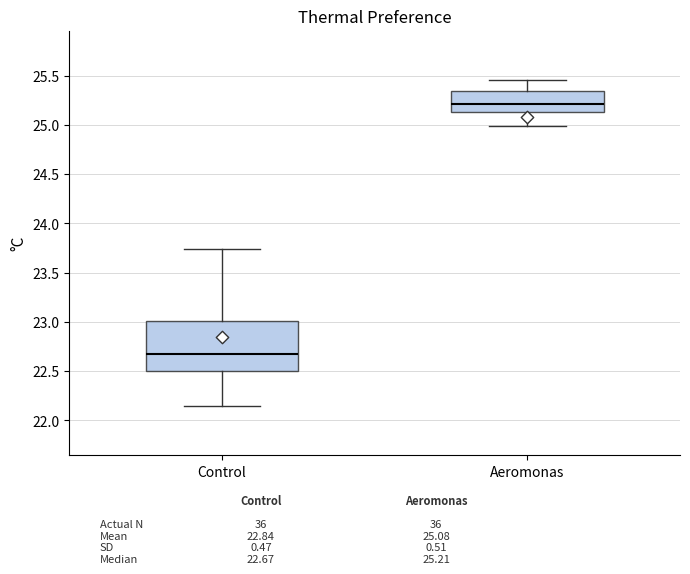

Reading left to right, read every box against the y-axis: the position of its median line, the range the box covers, and the ends of its whiskers. The values are not printed on the chart, so give them approximately, as read against the axis.

Control: median 22.65, box 22.50 to 23.00, whiskers 22.15 to 23.75
Aeromonas: median 25.20, box 25.15 to 25.35, whiskers 25.00 to 25.45